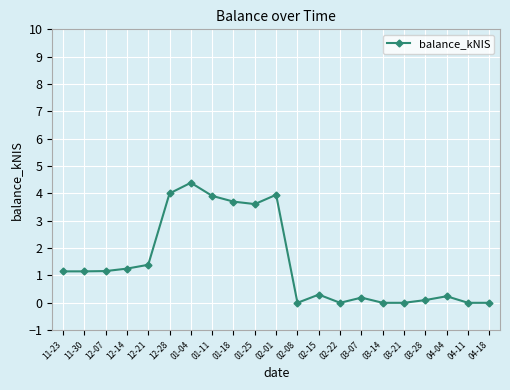

How many values exceed 1?

11